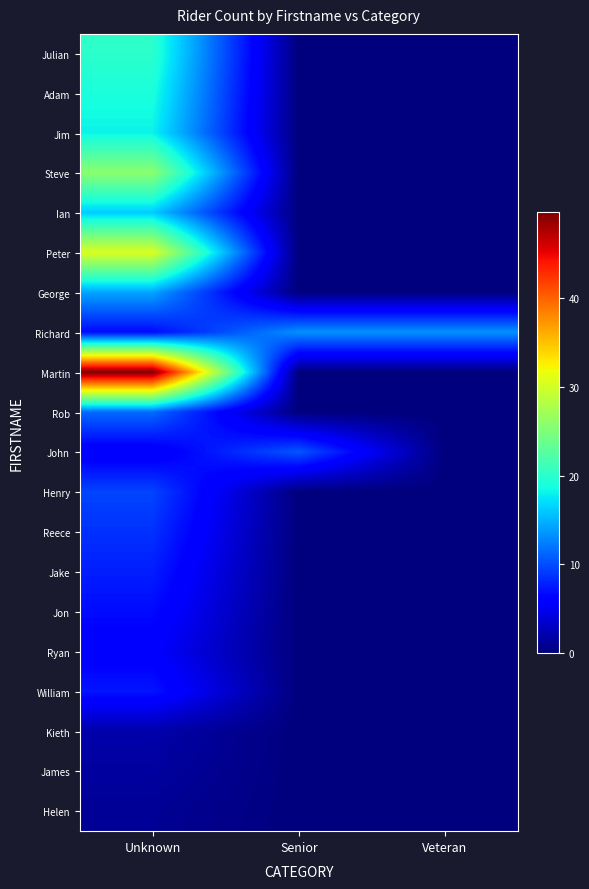

Between Senior and Unknown, which is larger?

Unknown